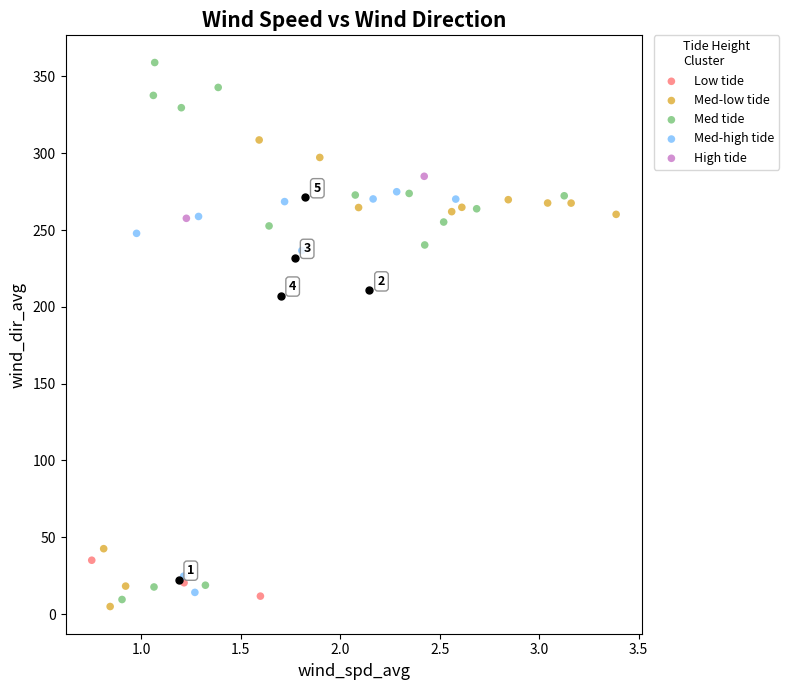

What are all the series names shown in the legend?

Low tide, Med-low tide, Med tide, Med-high tide, High tide